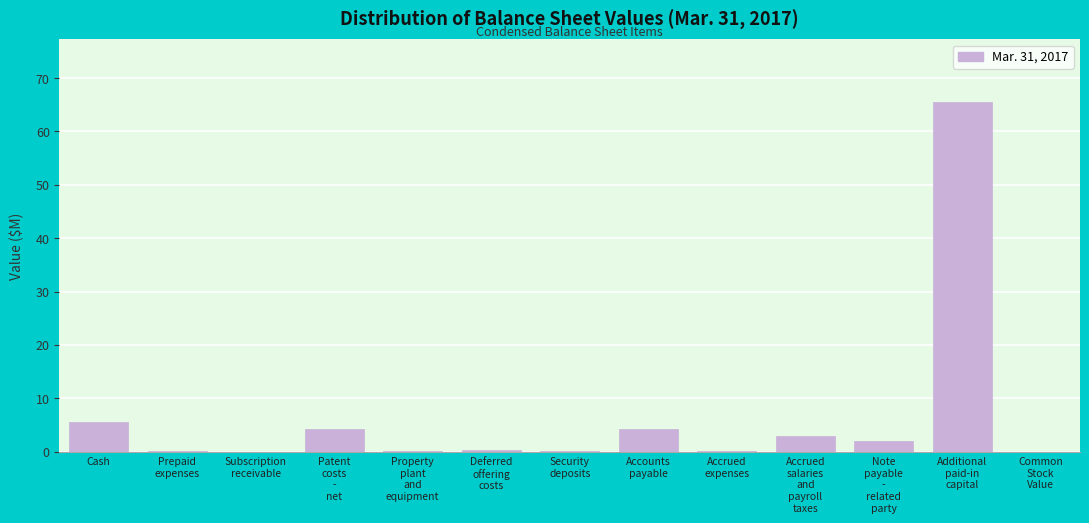

What is the maximum value shown in the chart?

65.5